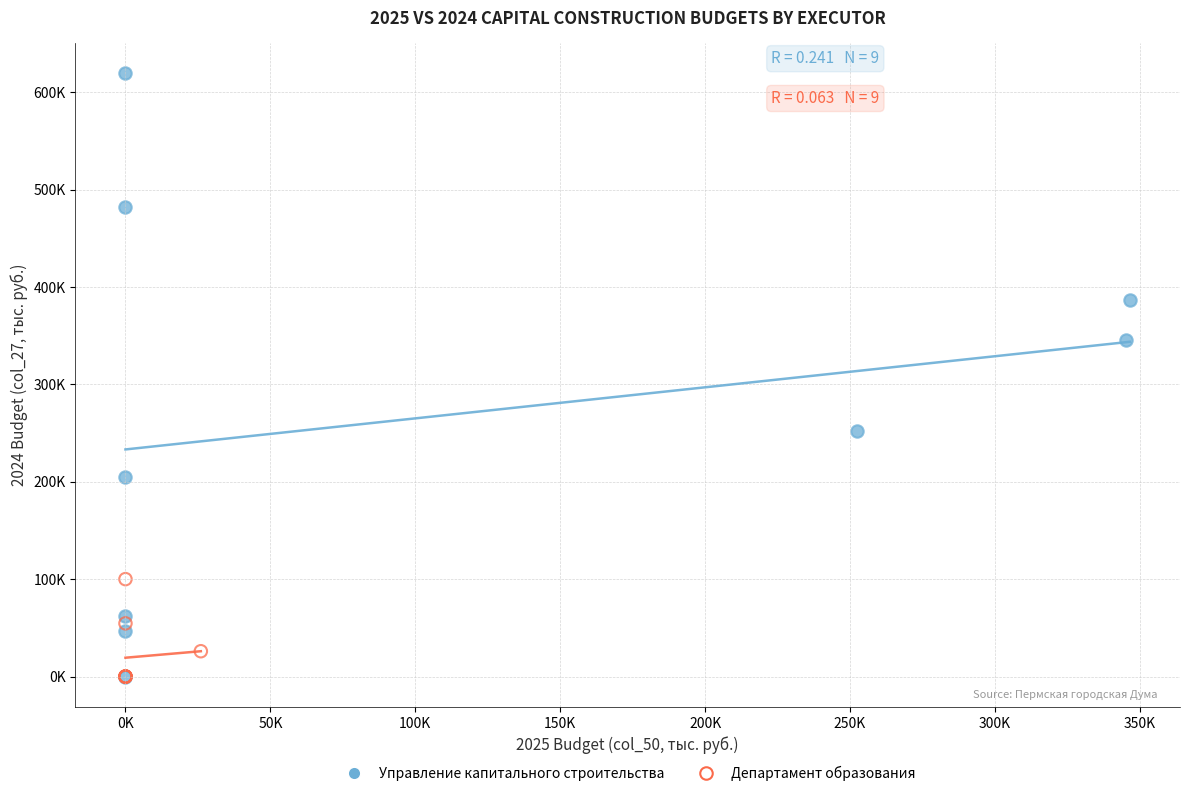

Which series has the widest spread of Y values?

Управление капитального строительства